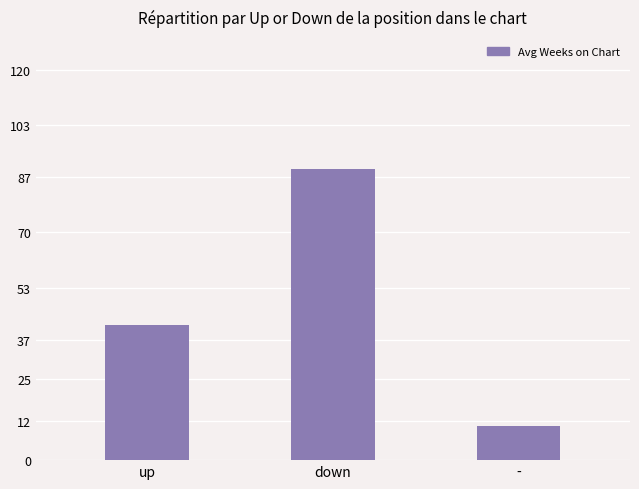

Where is the data nearest to the value 49?

up